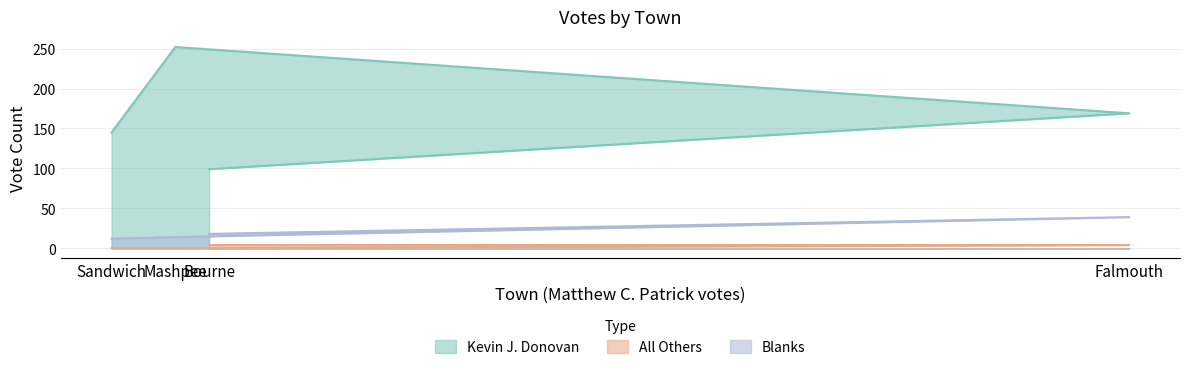

What is the total value across all series at Falmouth?

212